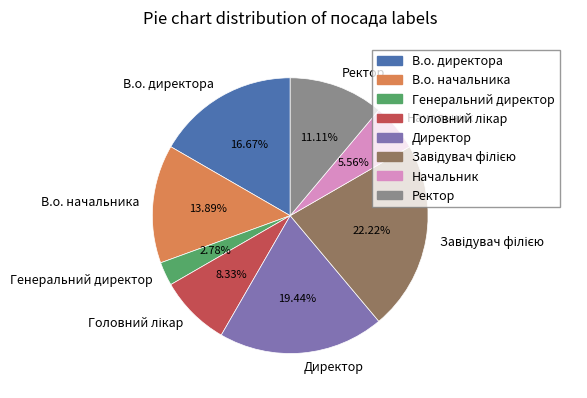

Which slice is the smallest?

Генеральний директор